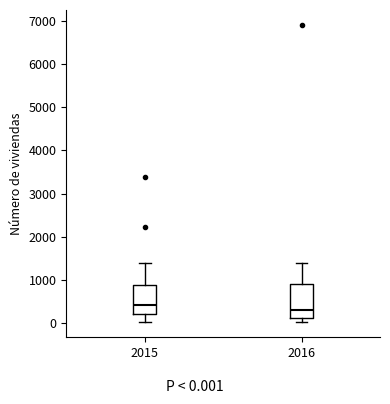

Reading left to right, read every box against the y-axis: the position of its median line, the range the box covers, and the ends of its whiskers. The values are not printed on the chart, so give them approximately, as read against the axis.

2015: median 400, box 200 to 900, whiskers 0 to 1400
2016: median 300, box 100 to 900, whiskers 0 to 1400